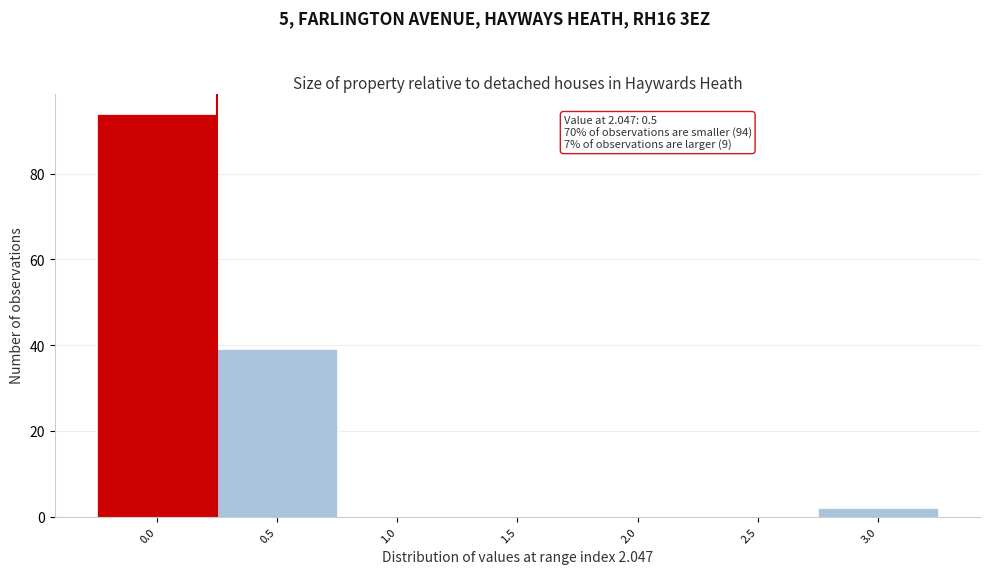

Reading left to right, extract all data points from this chart.

0.0=94	0.5=39	1.0=0	1.5=0	2.0=0	2.5=0	3.0=2